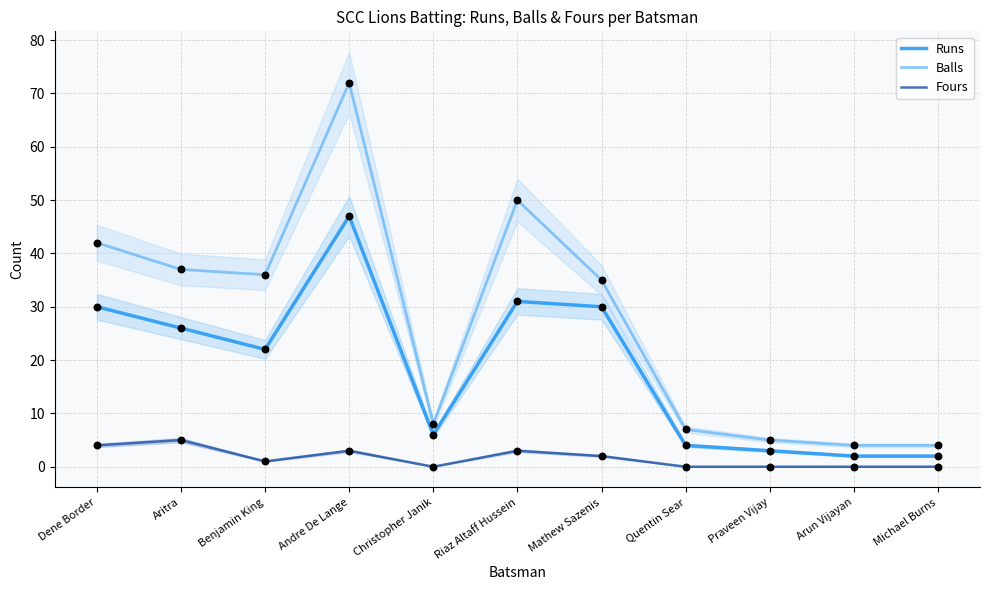

At how many categories does at least one series exceed 20?

6